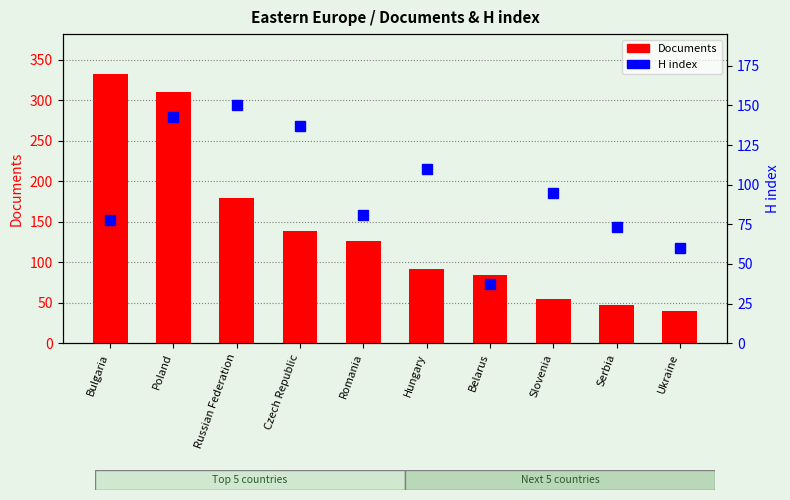

What is the smallest value displayed?

37